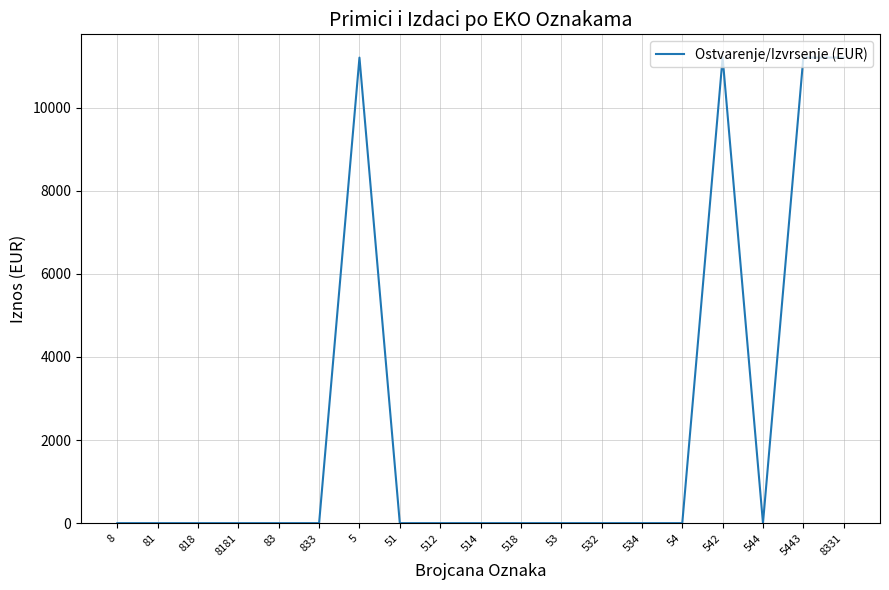

Reading right to left, extract all data points from this chart.

11202.1	11202.1	0.0	11202.1	0.0	0.0	0.0	0.0	0.0	0.0	0.0	0.0	11202.1	0.0	0.0	0.0	0.0	0.0	0.0